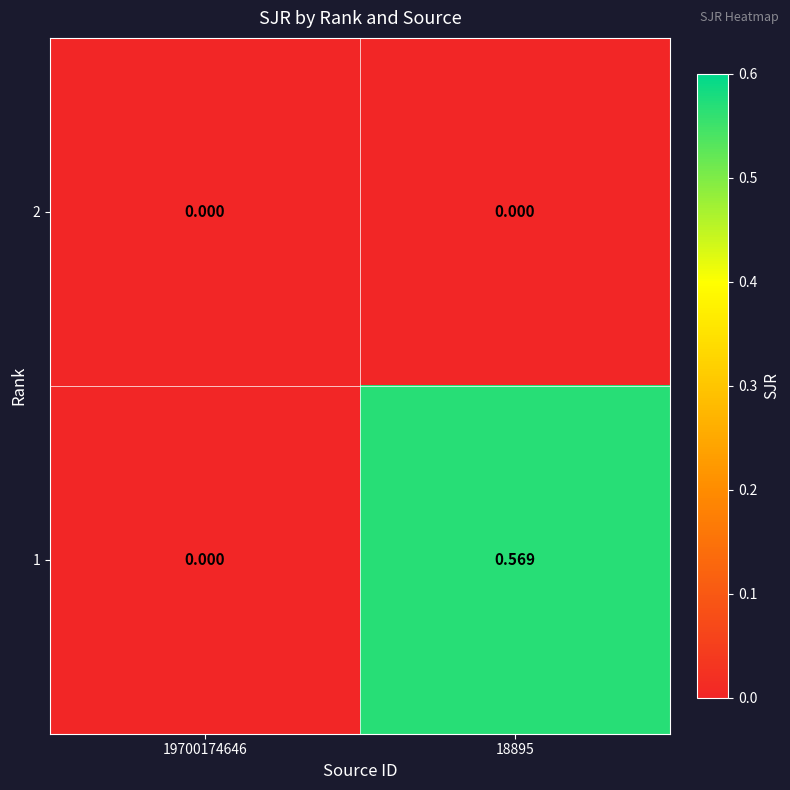

Count the number of categories in the chart.

2